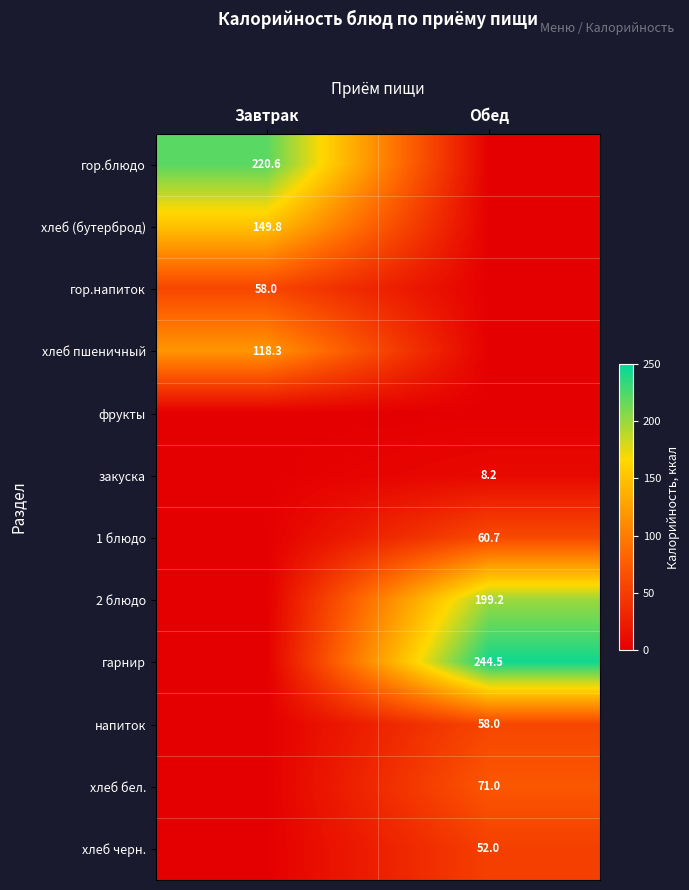

True or false: напиток has a value of 58.0 at Обед.

True